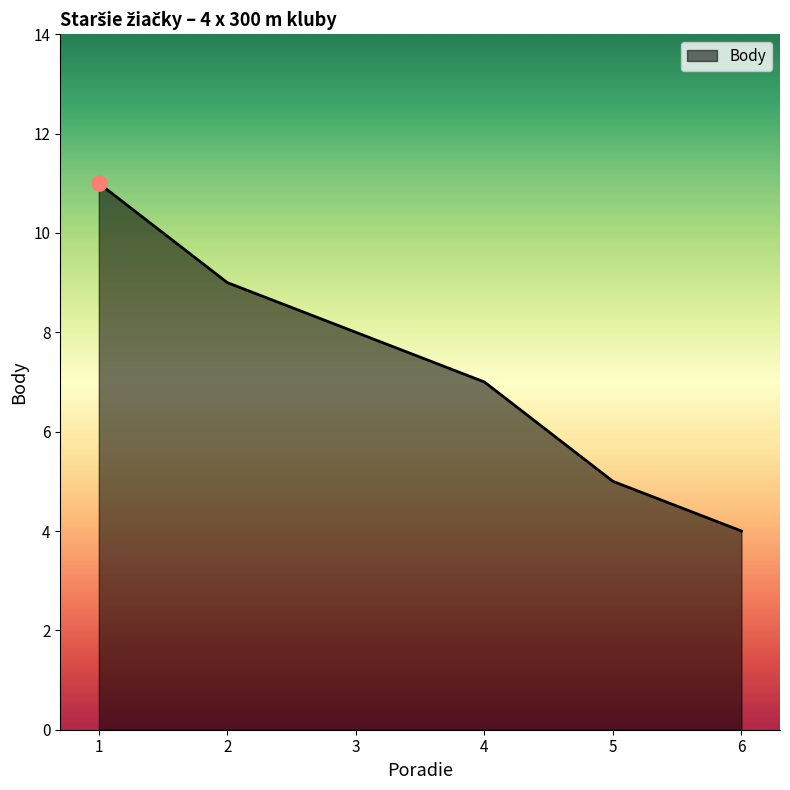

What is the change in value from 2 to 4?

-2